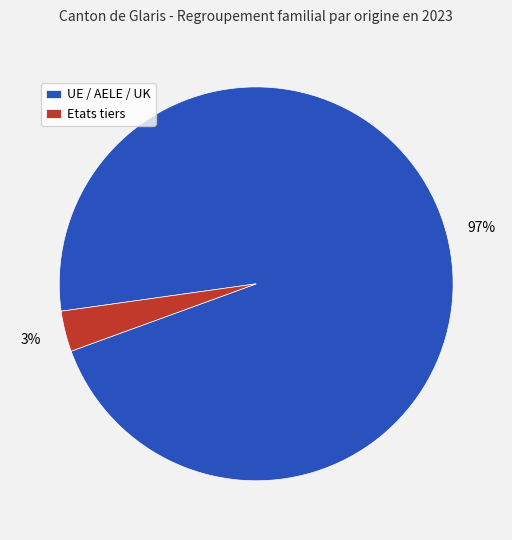

How many slices are in this pie chart?

2